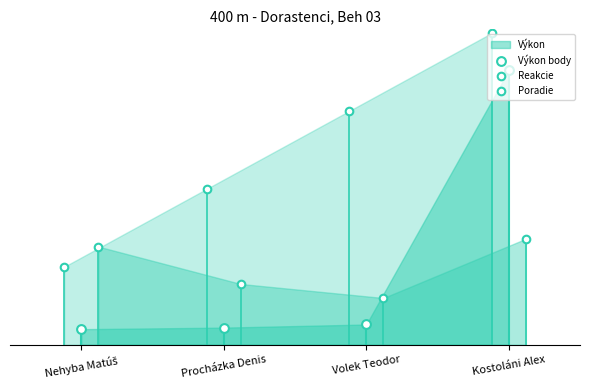

At how many categories does at least one series exceed 0?

4